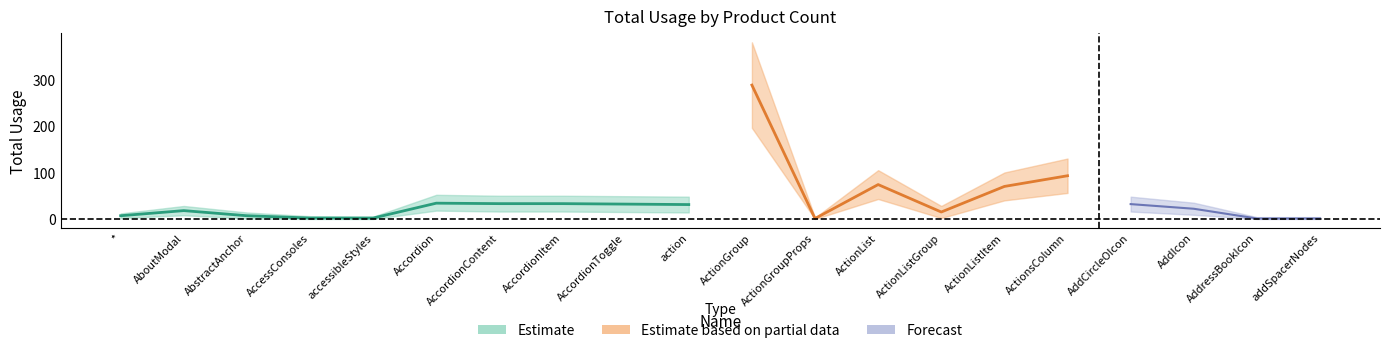

True or false: center has more than 0 interior local peaks.

True